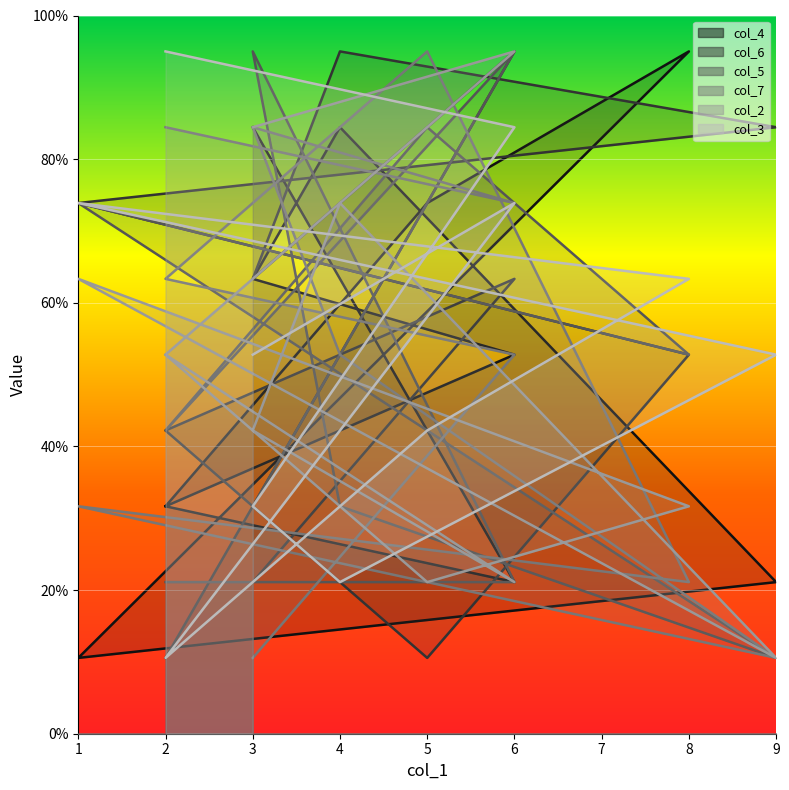

Does the chart display data point markers on the line(s)?

No